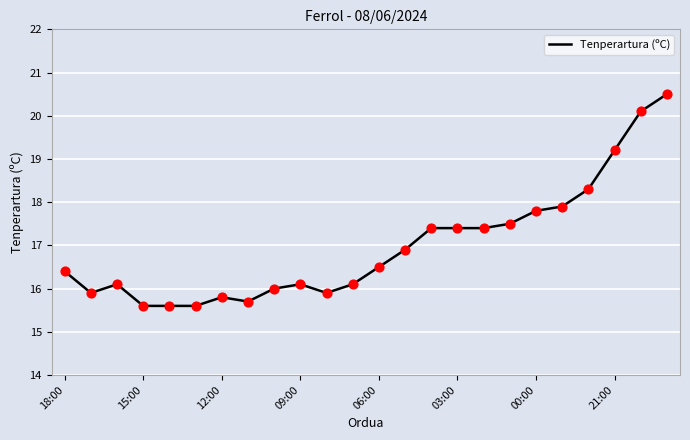

What is the smallest value displayed?

15.6